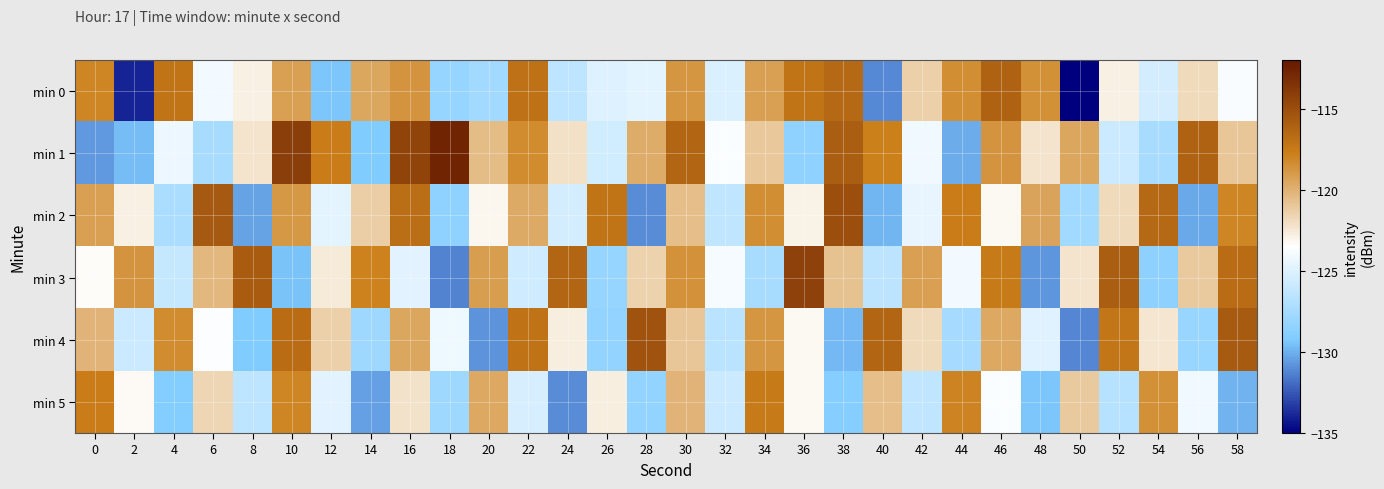

What is the difference between the highest and lowest values at 58?

14.2